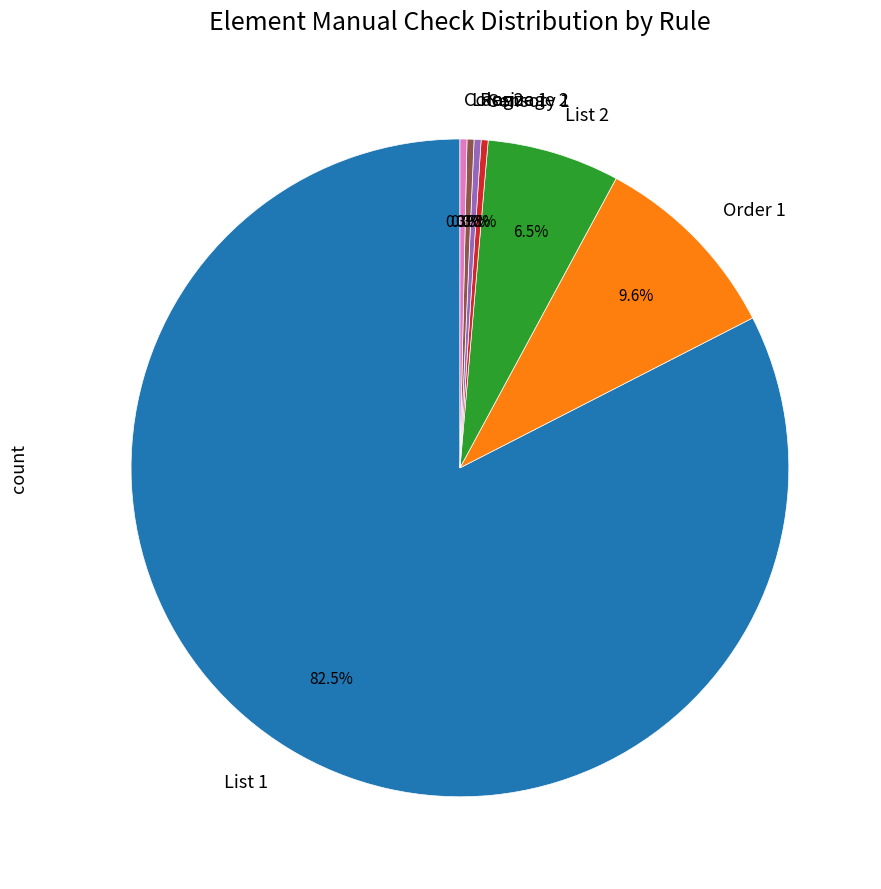

True or false: Order 1 accounts for 3% of the total.

False